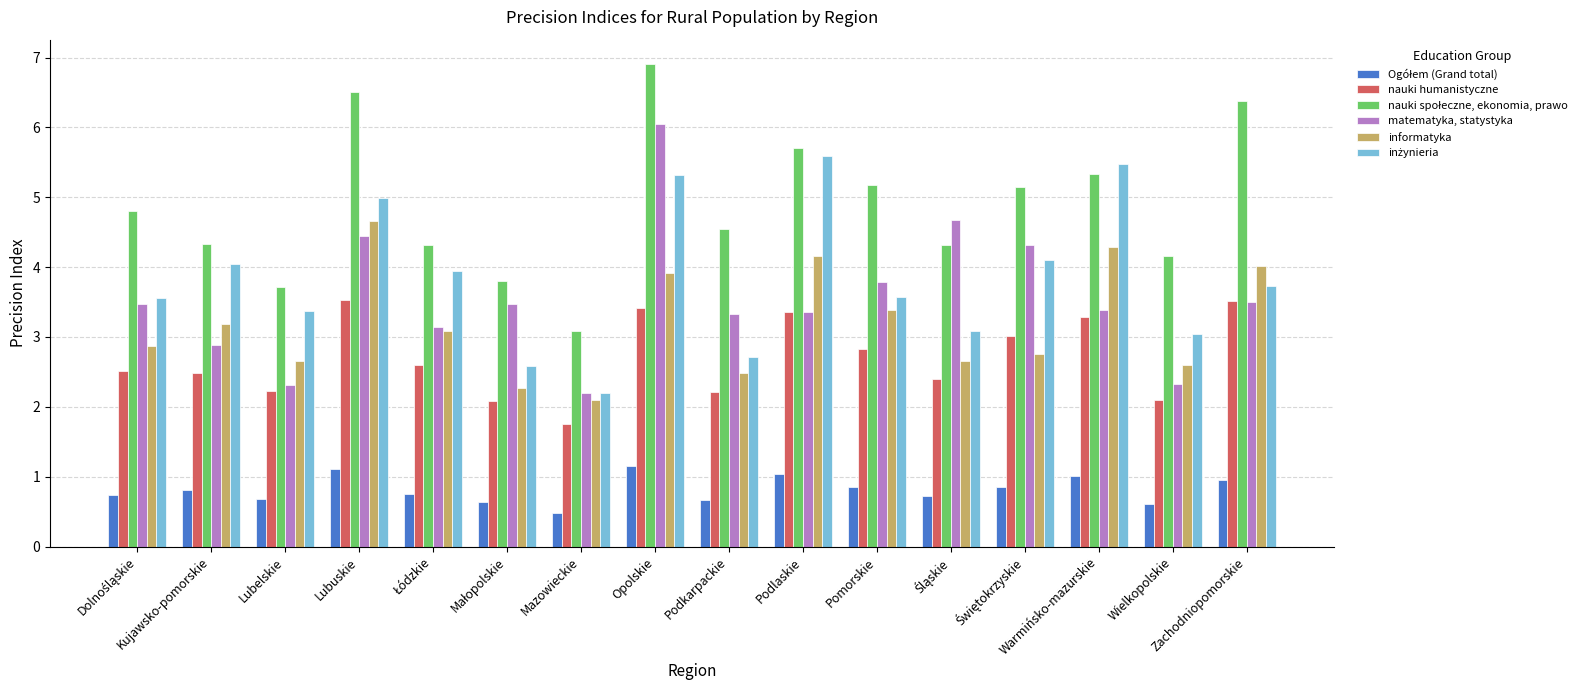

Which category has the lowest value across all series?

Mazowieckie